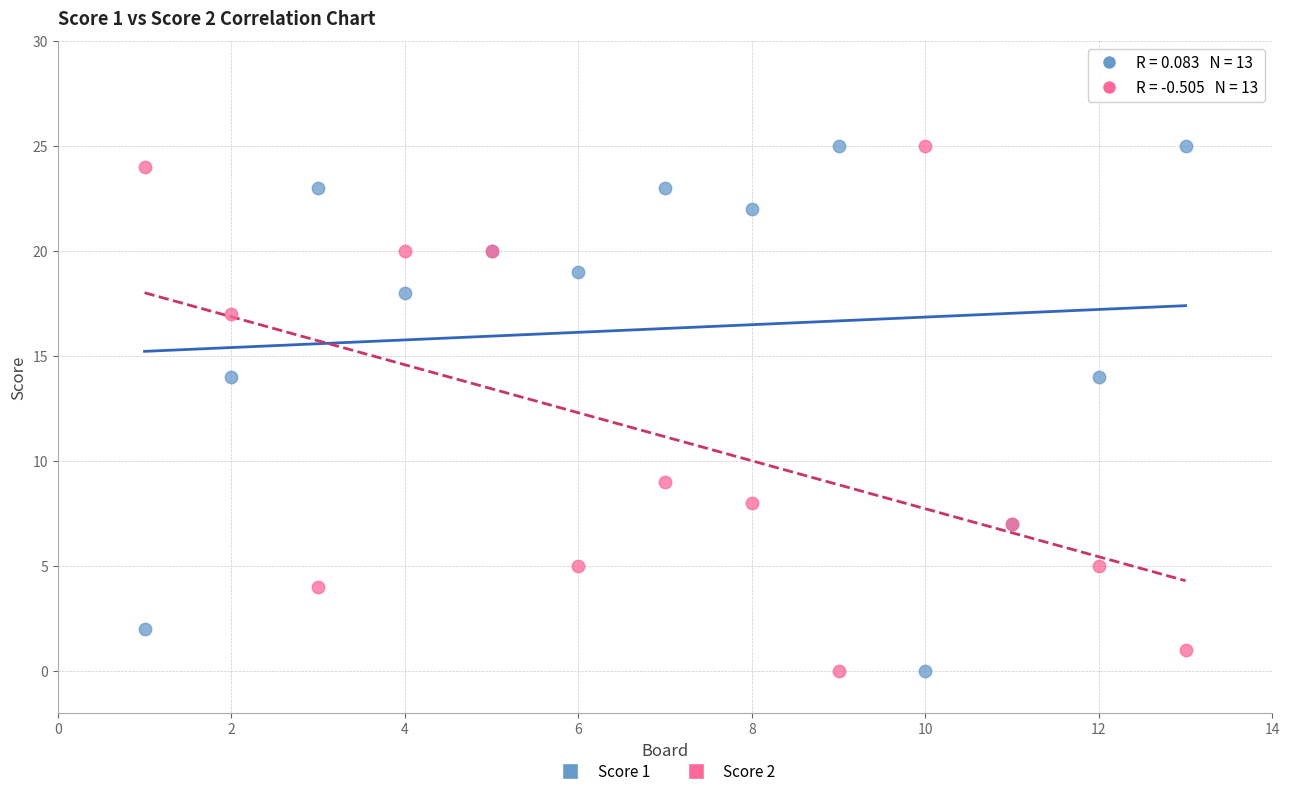

What is the X range (max minus min) for the scatter plot?

12